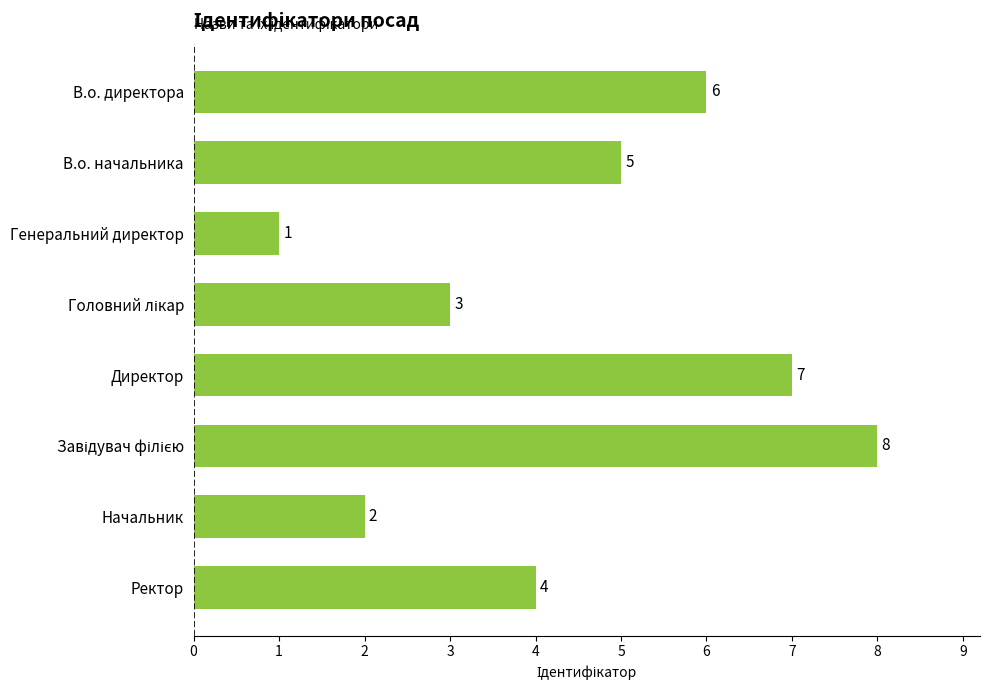

What is the smallest value displayed?

1